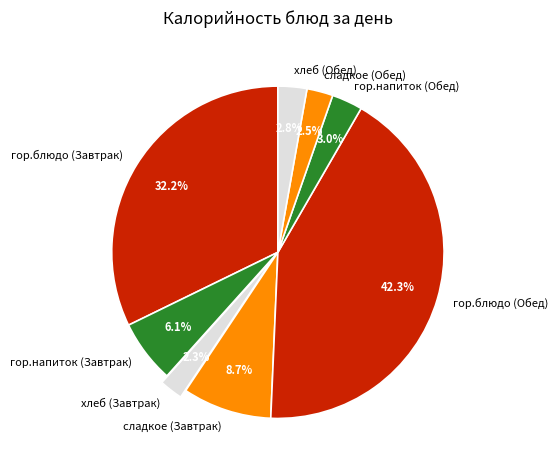

Between хлеб (Обед) and гор.блюдо (Завтрак), which is larger?

гор.блюдо (Завтрак)